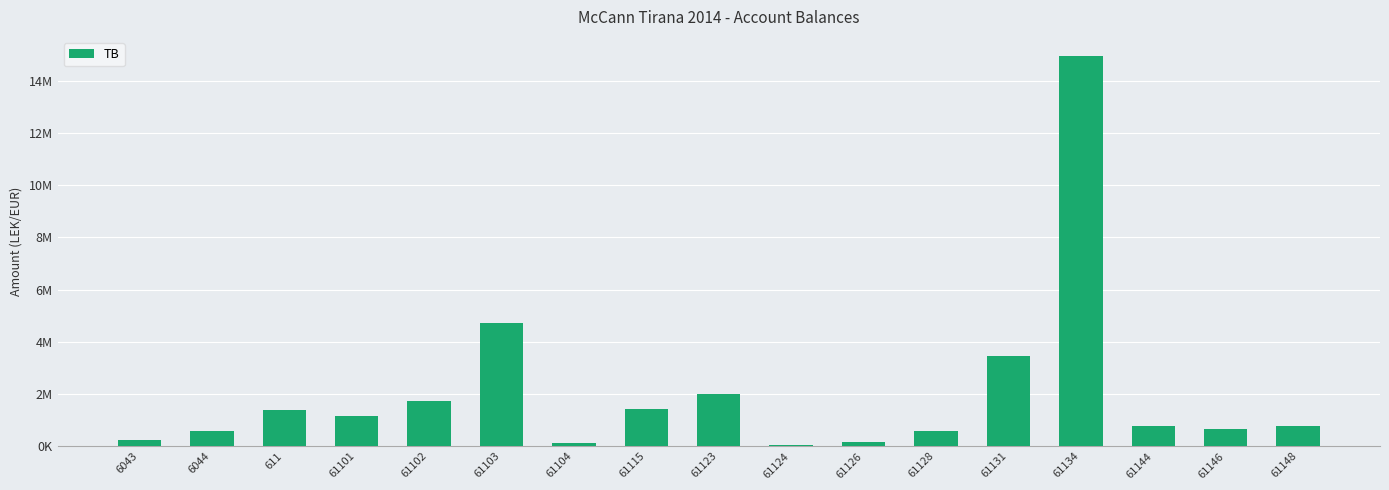

Are the bars horizontal?

No